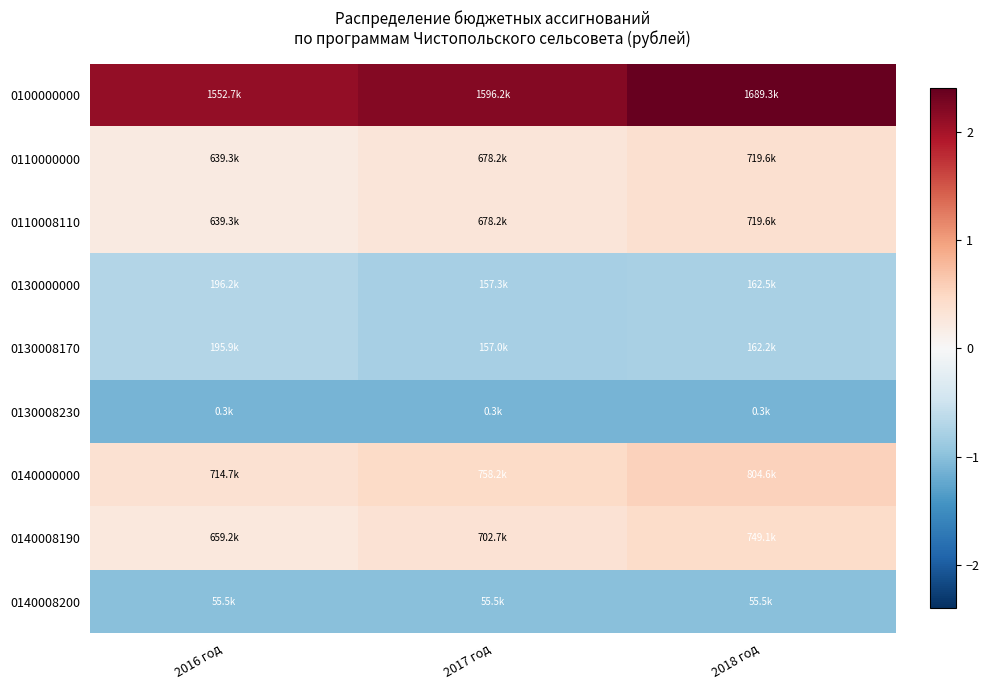

What is the minimum value shown in the chart?

-1.1